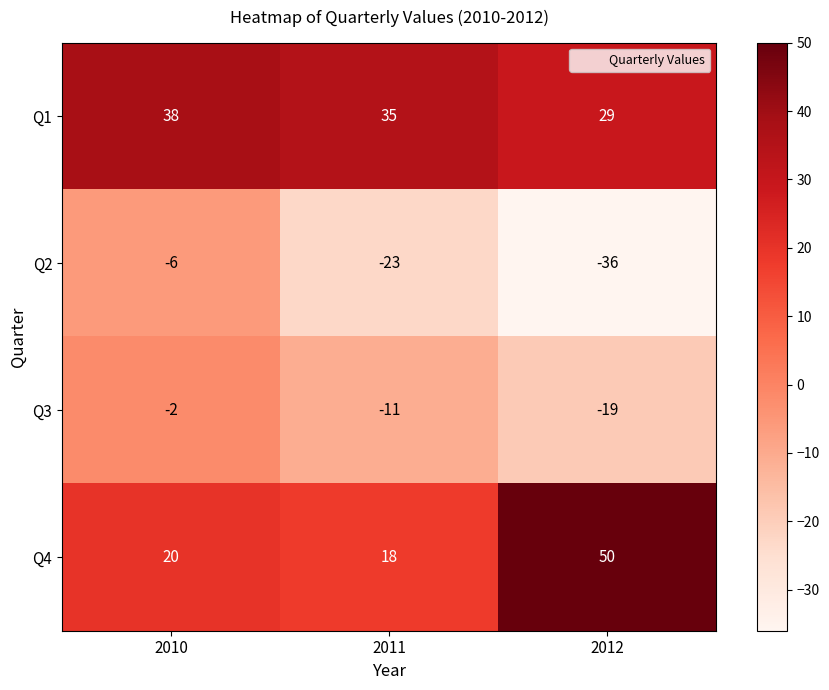

How many values in the Q1 series are below 35?

1